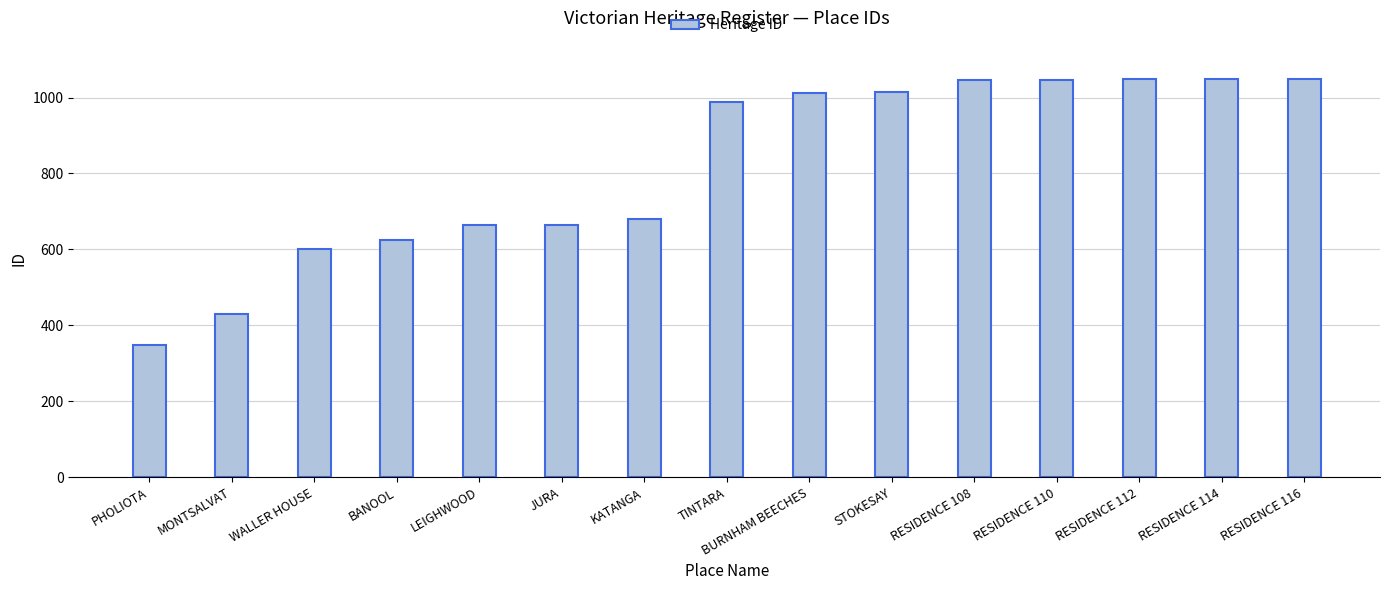

What is the difference between the values at RESIDENCE 108 and LEIGHWOOD?

383